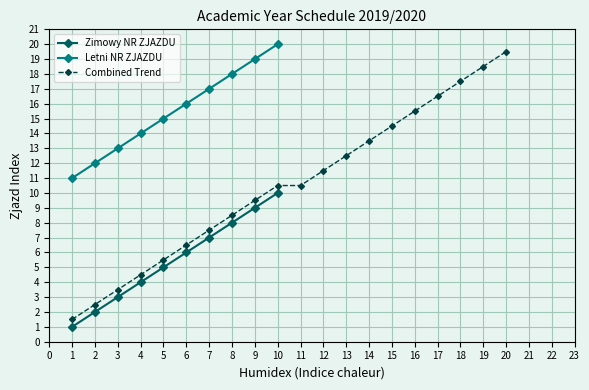

At which label does Zimowy NR ZJAZDU reach its peak?

10